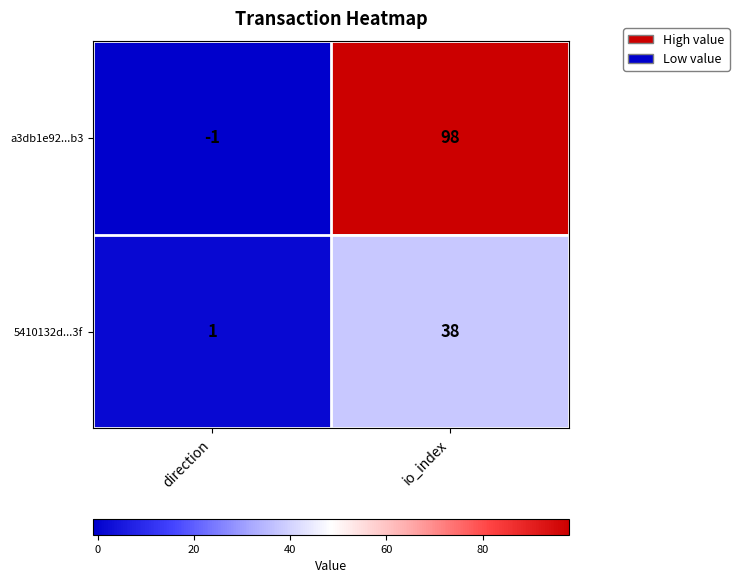

List the series in order of their overall mean, lowest first.

5410132d...3f, a3db1e92...b3